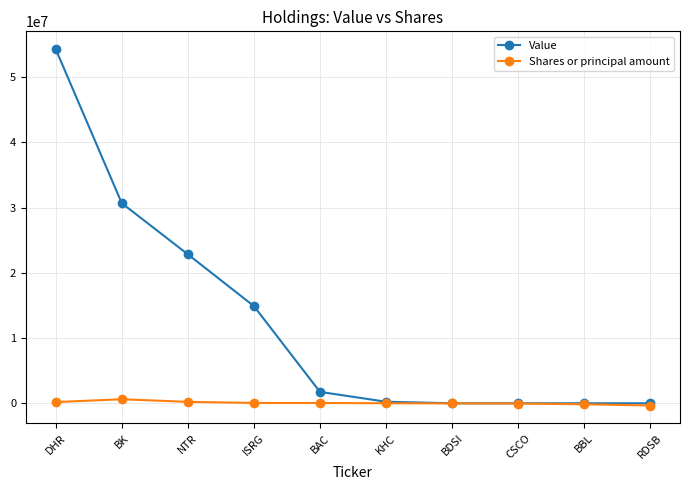

Does the chart have visible grid lines?

Yes